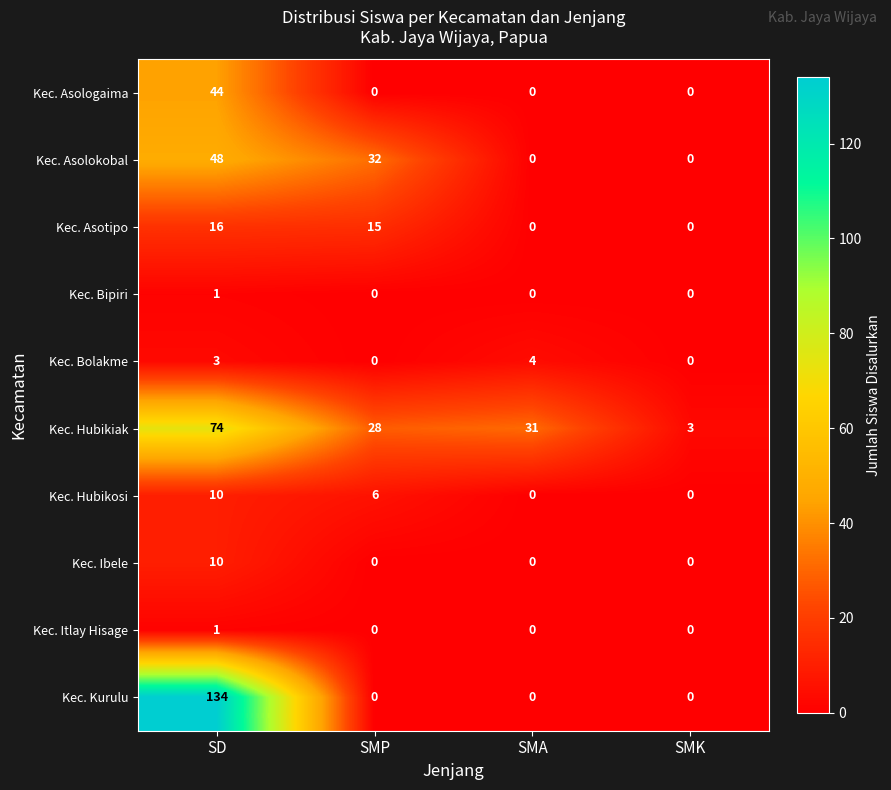

What is the total value across all series at SMA?

35